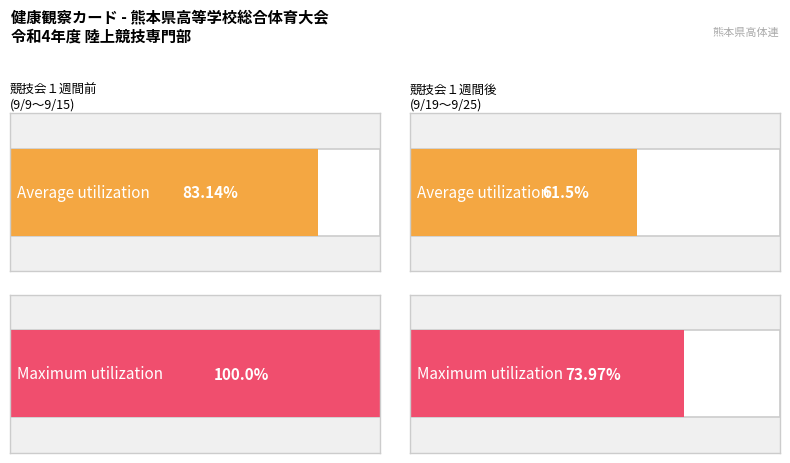

At which label is Maximum utilization closest to 19?

9/19